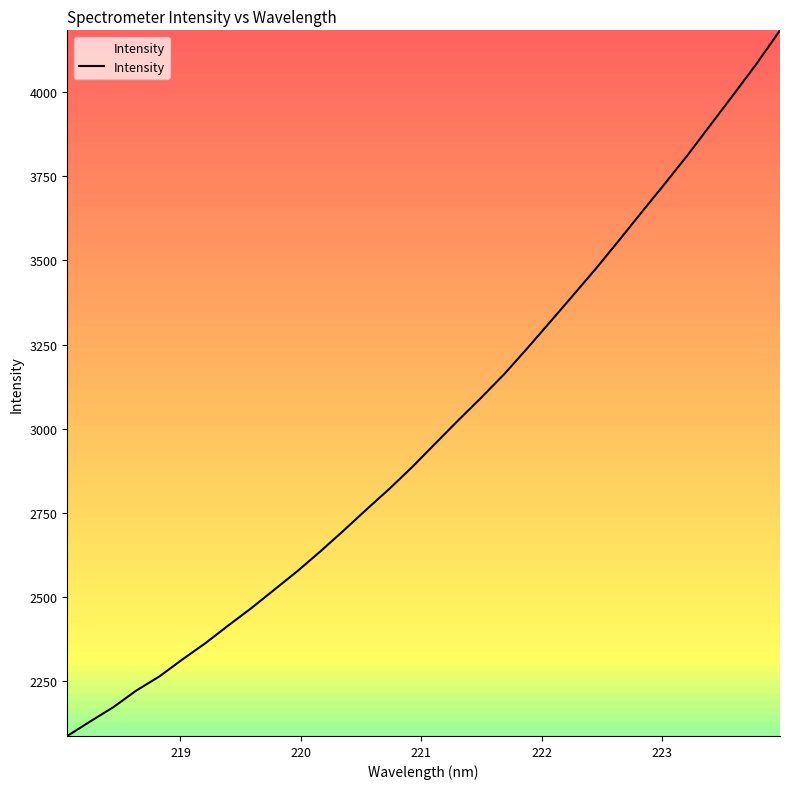

What is the smallest value displayed?

2086.7